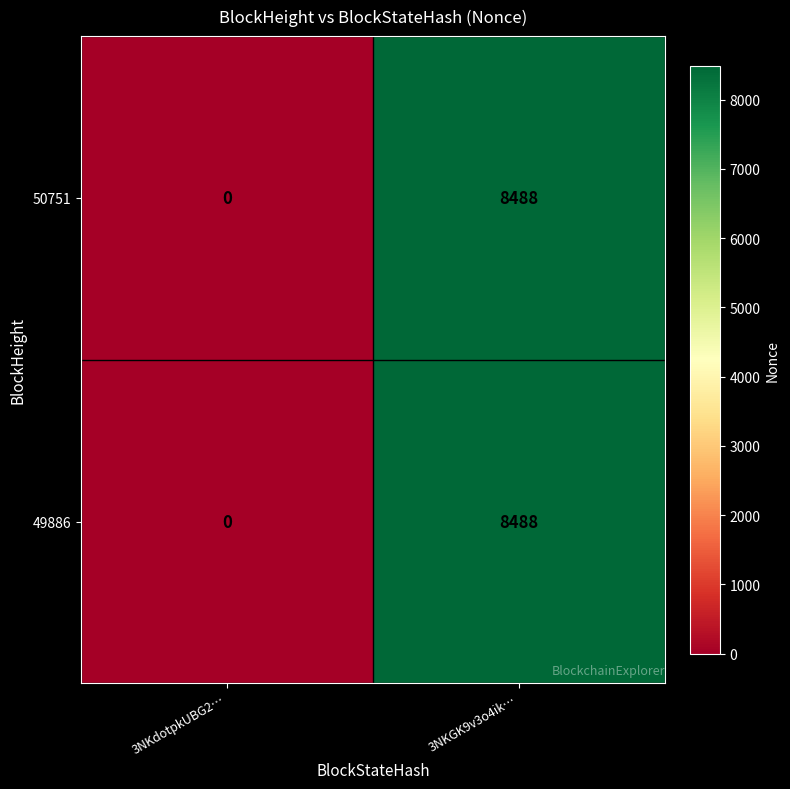

What is the average value of the 50751 series?

4244